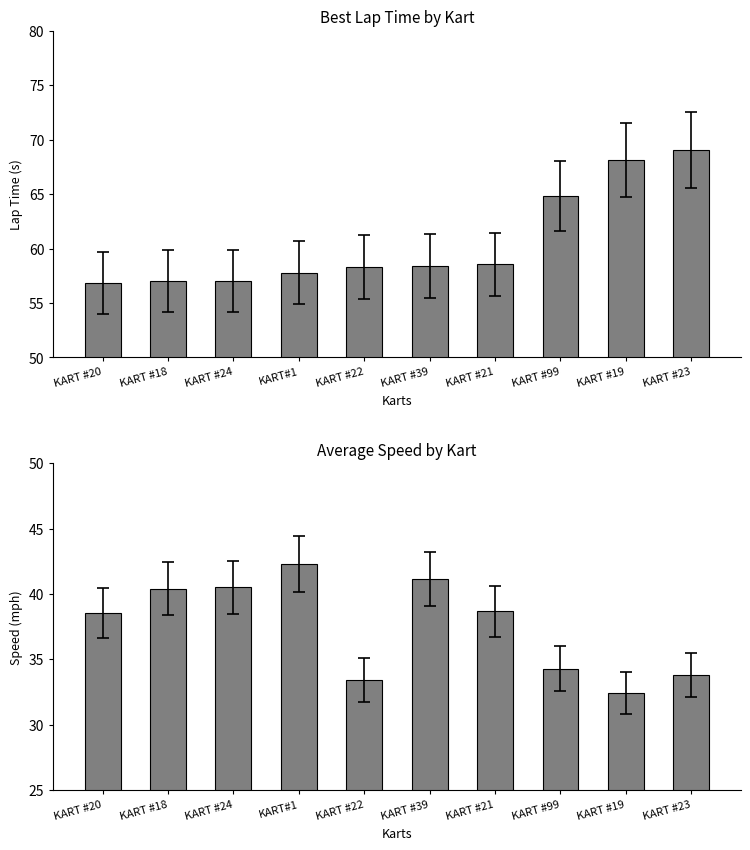

What value does the Average Speed series have at KART#1?

42.3